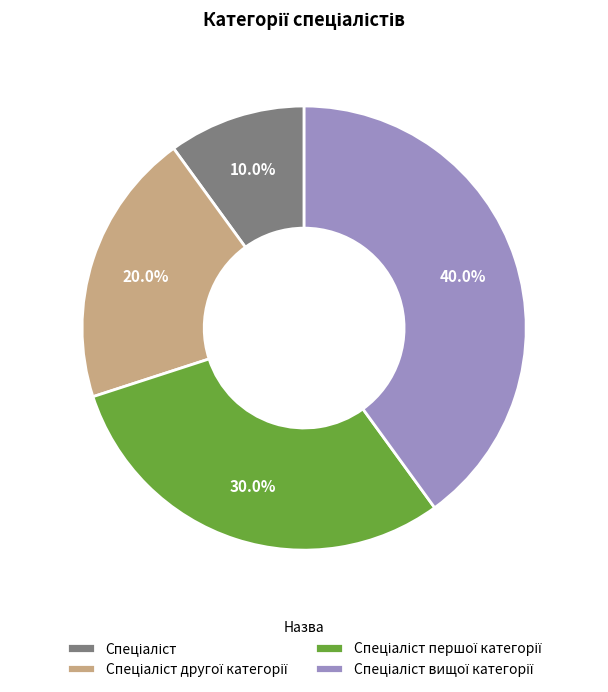

Is there any slice that represents more than half of the pie?

No